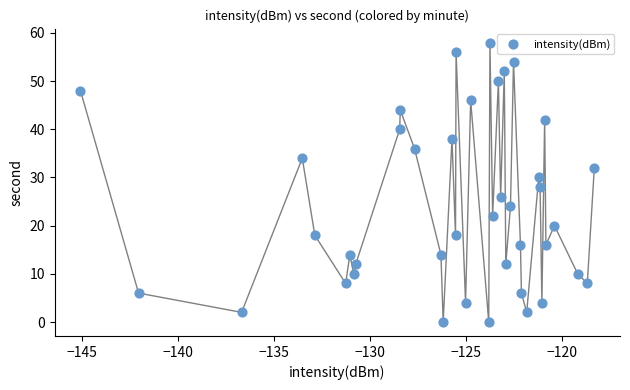

What is the range of Y values (max minus min)?

58